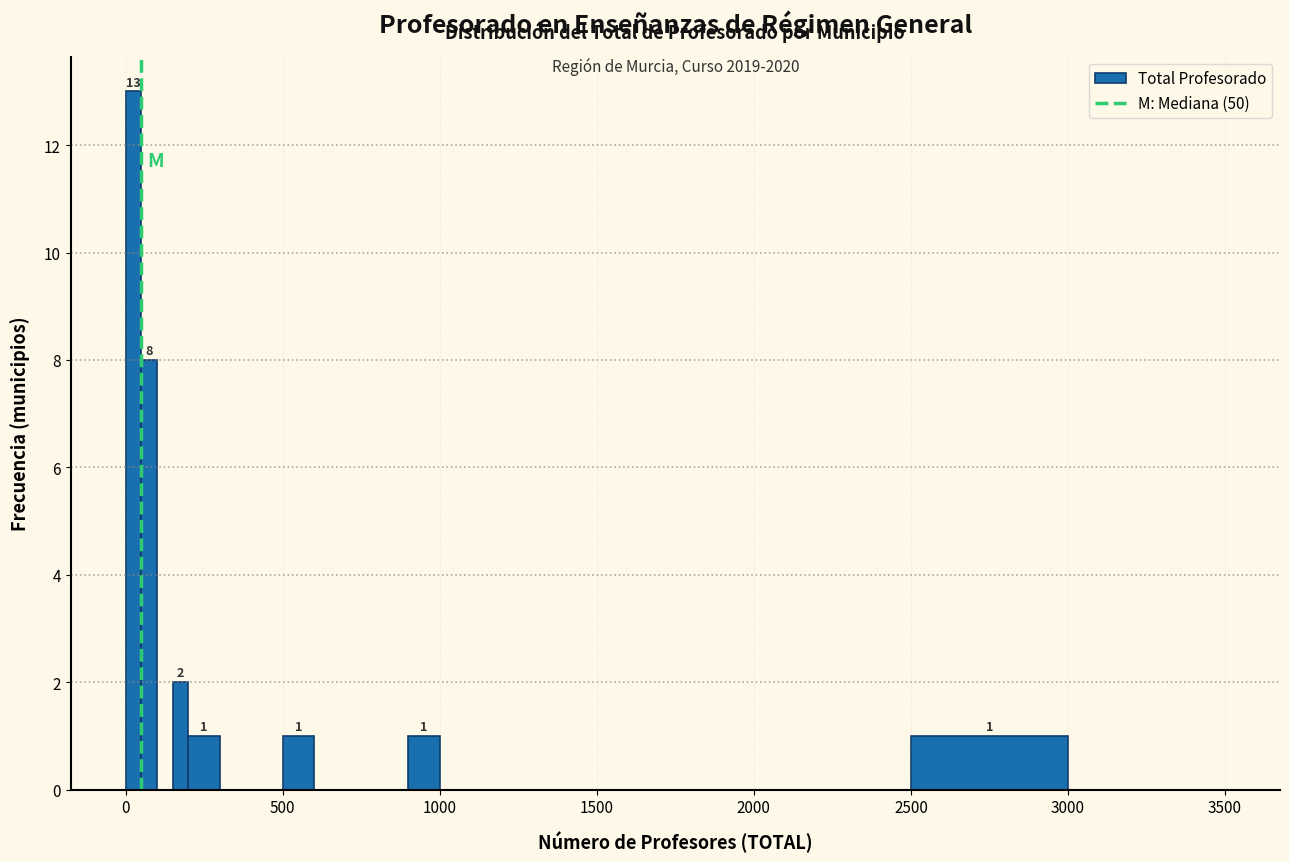

Around what value on the x-axis is the tallest bar? Give the approximate position of its centre, as read against the axis.

50